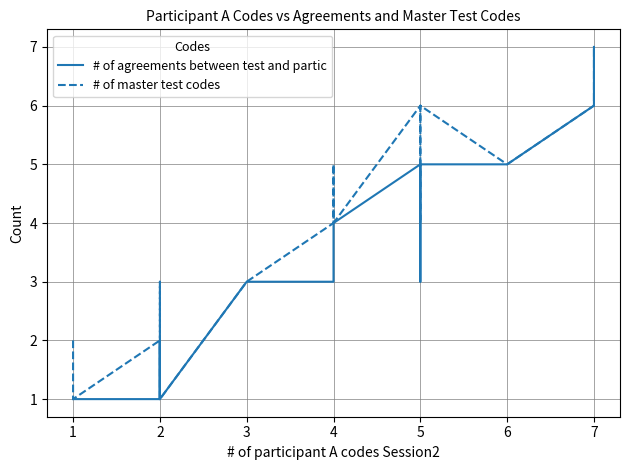

How many data points in # of master test codes are above 4?

9